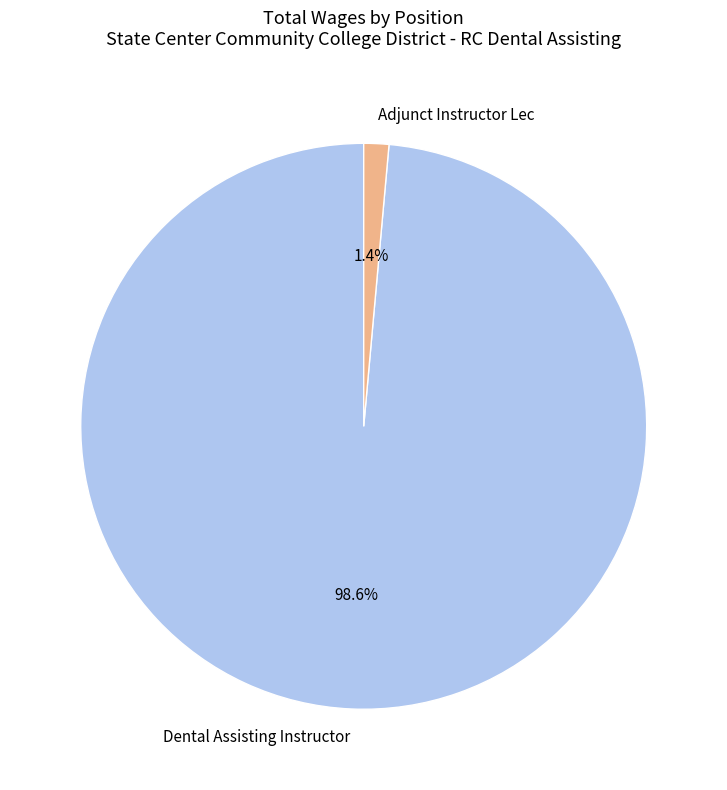

How many slices are in this pie chart?

2